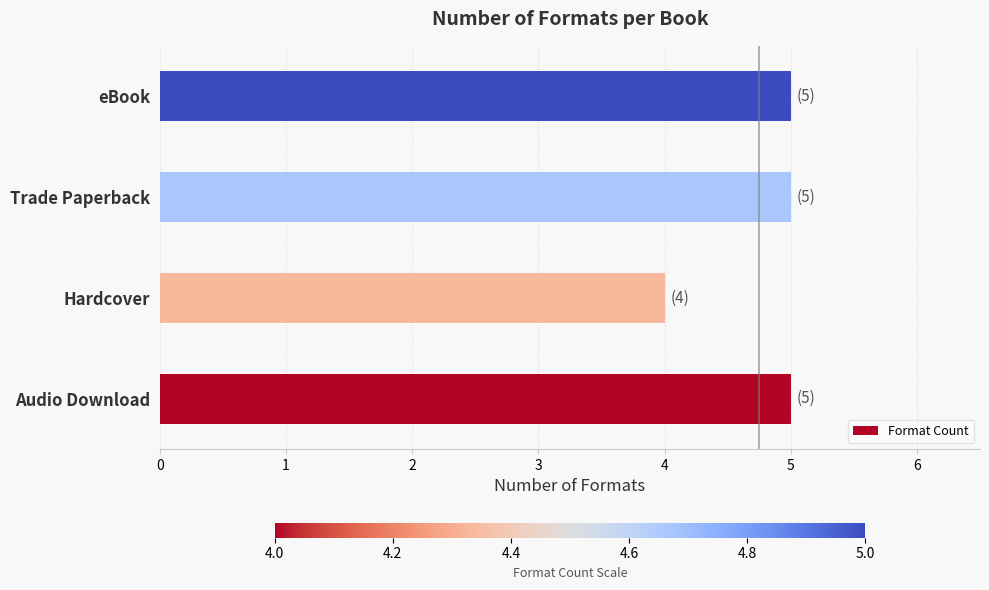

Which has a higher value, Hardcover or eBook?

eBook